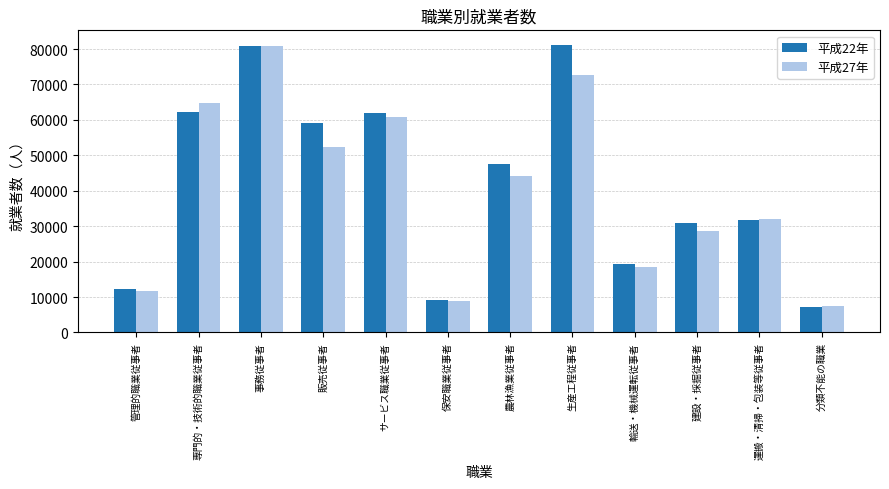

What is the label of the 6th bar from the right?

農林漁業従事者